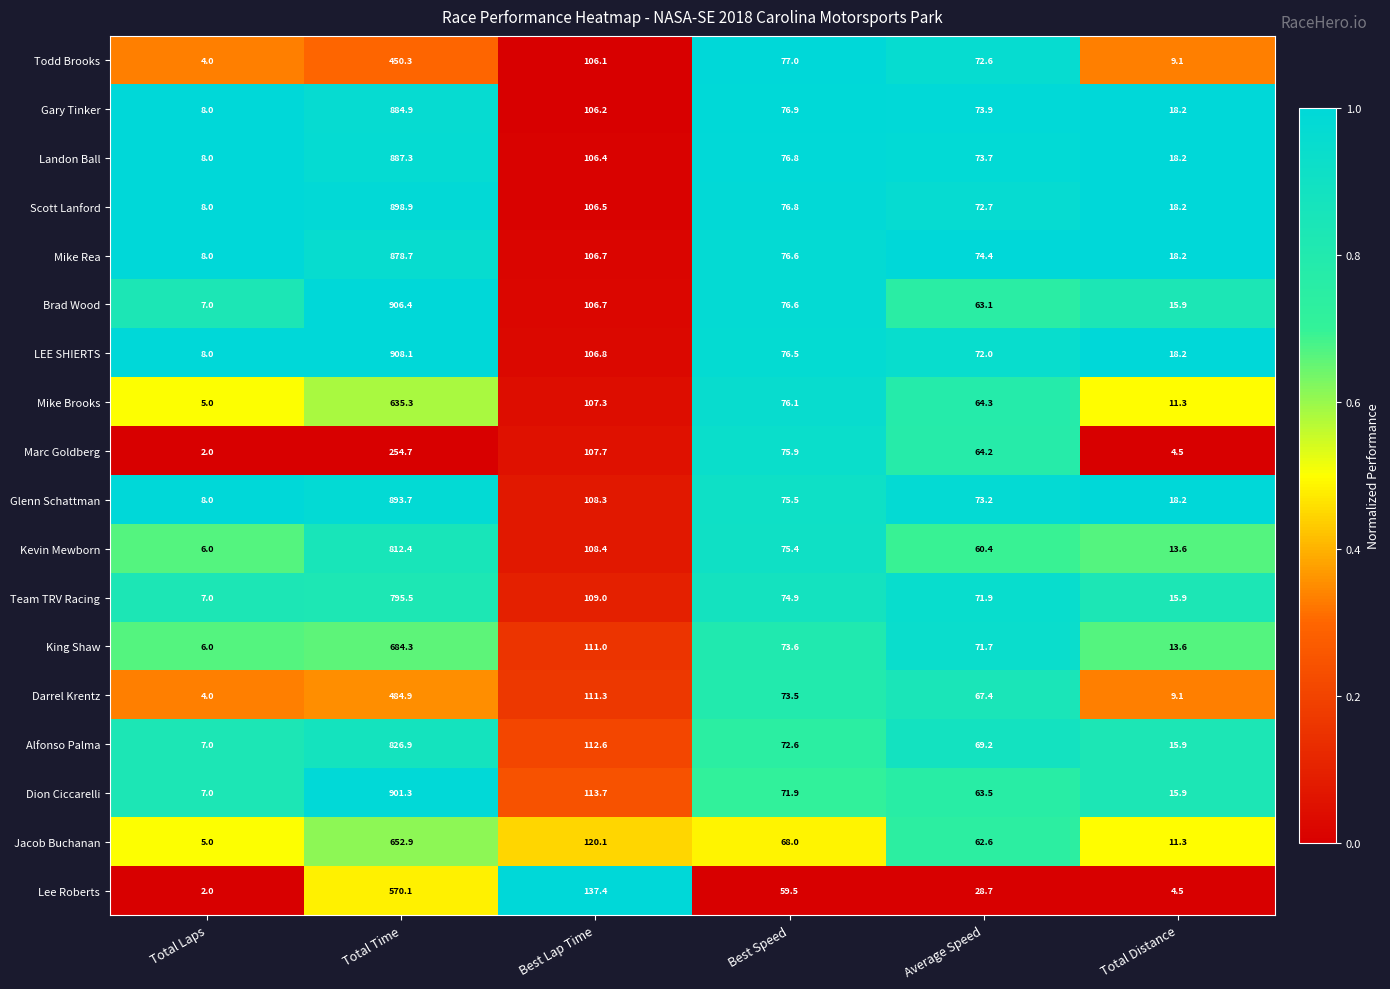

Is the value of LEE SHIERTS at Total Time greater than the value of Mike Rea at Average Speed?

Yes